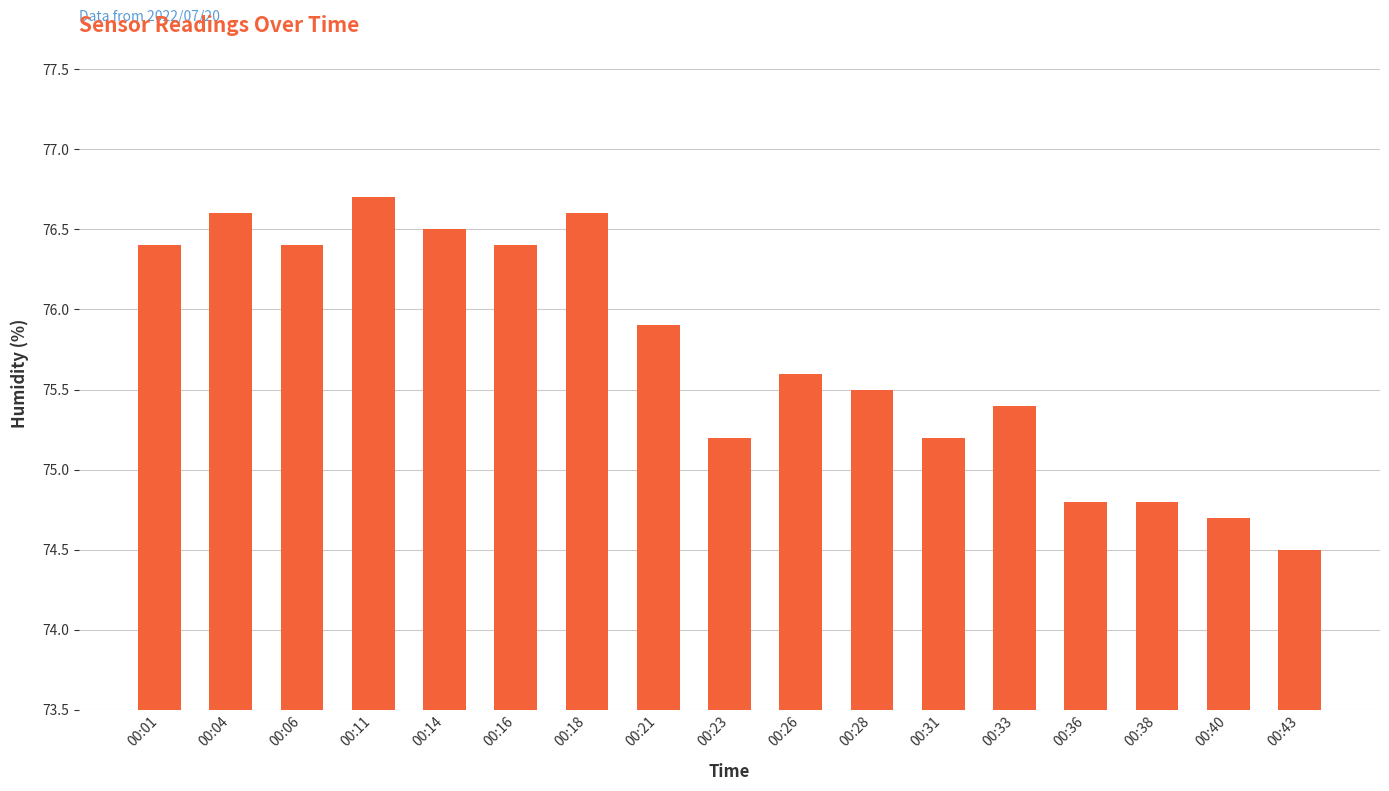

How many bars are there in total?

17